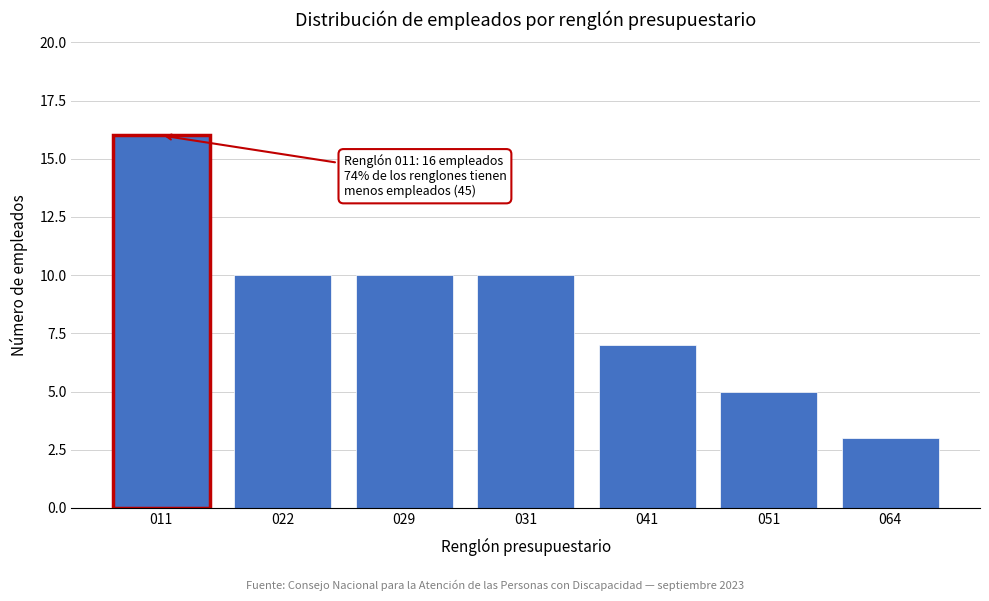

Reading right to left, extract all data points from this chart.

064=3	051=5	041=7	031=10	029=10	022=10	011=16